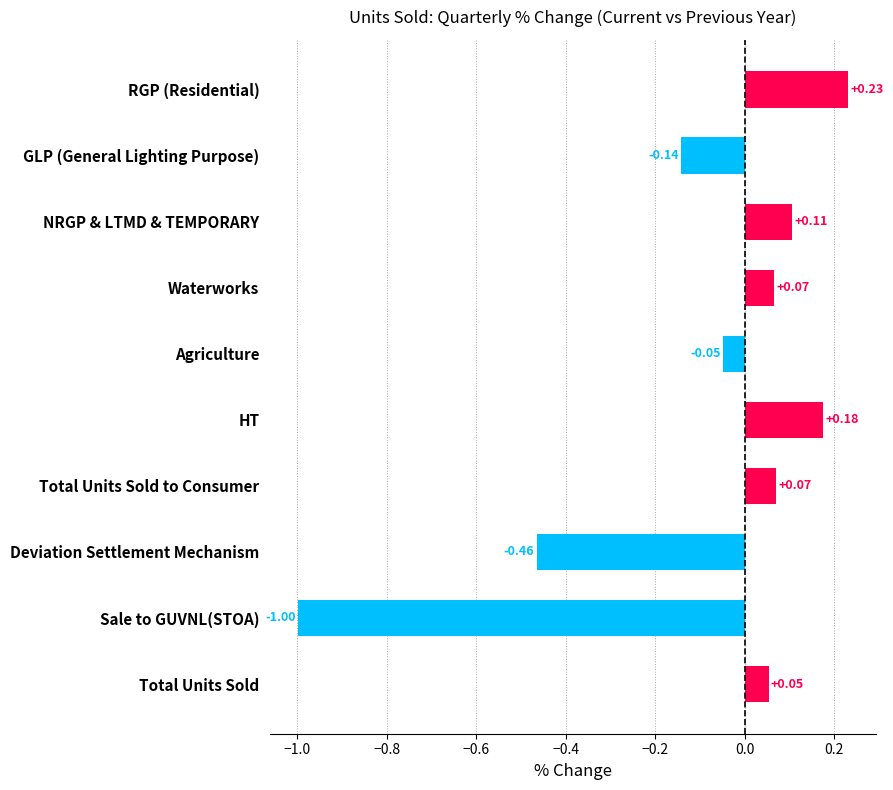

At which label is the value closest to 0?

Agriculture